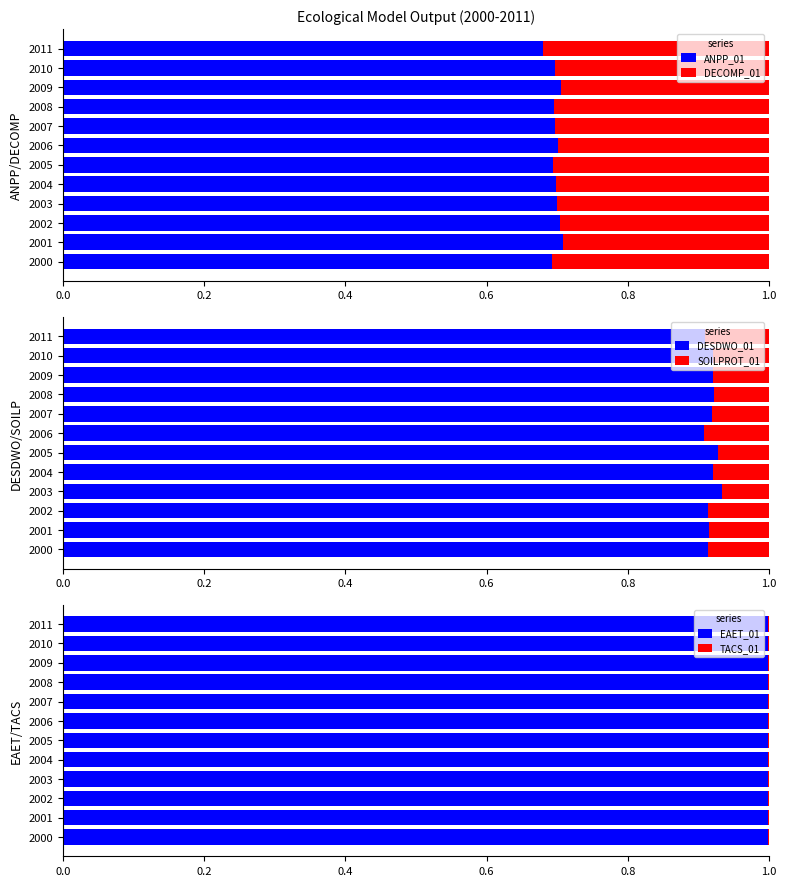

What is the maximum value shown in the chart?

1.0